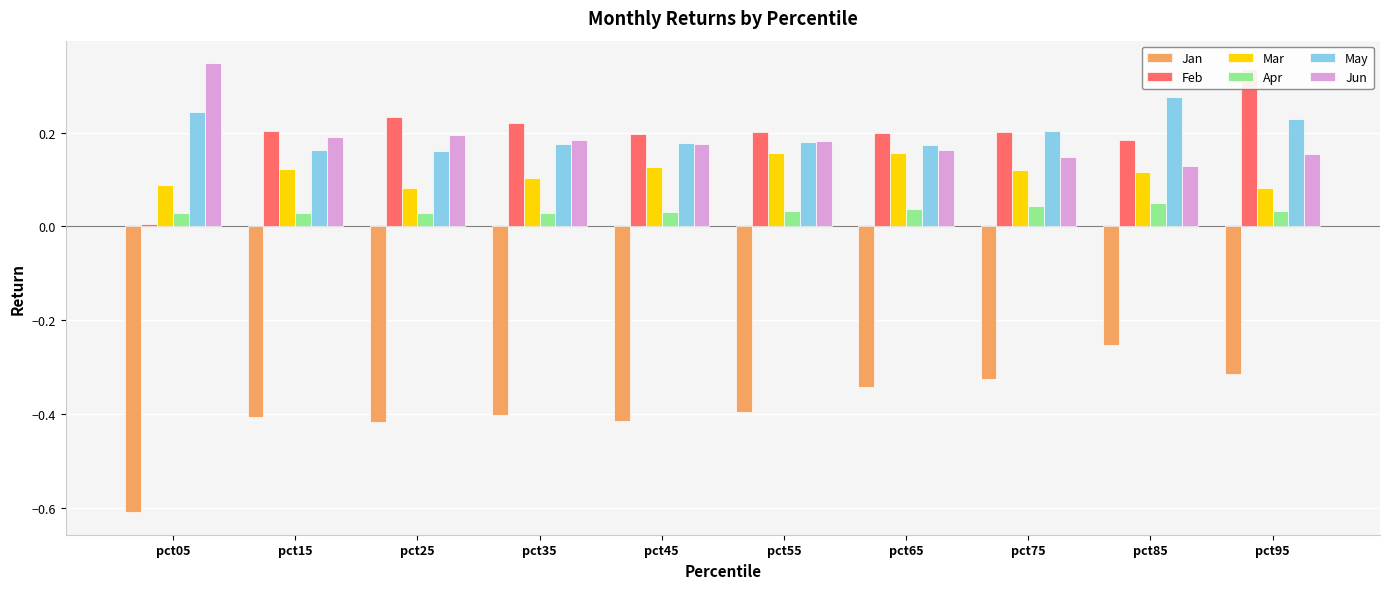

Which label corresponds to the largest value in the chart?

pct05